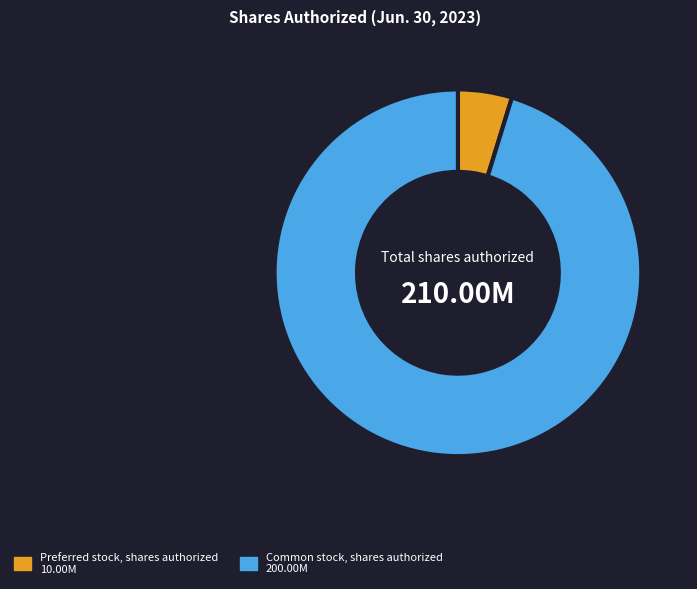

Approximately how many times larger is the value at Preferred stock, shares authorized compared to Common stock, shares authorized?

0.1